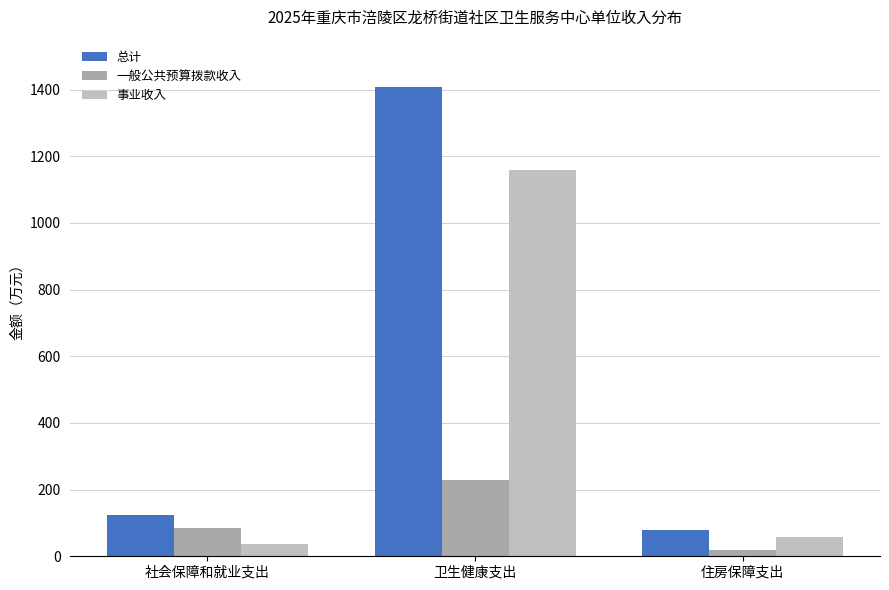

What is the value of the 事业收入 bar at the 1st from the left?

37.3